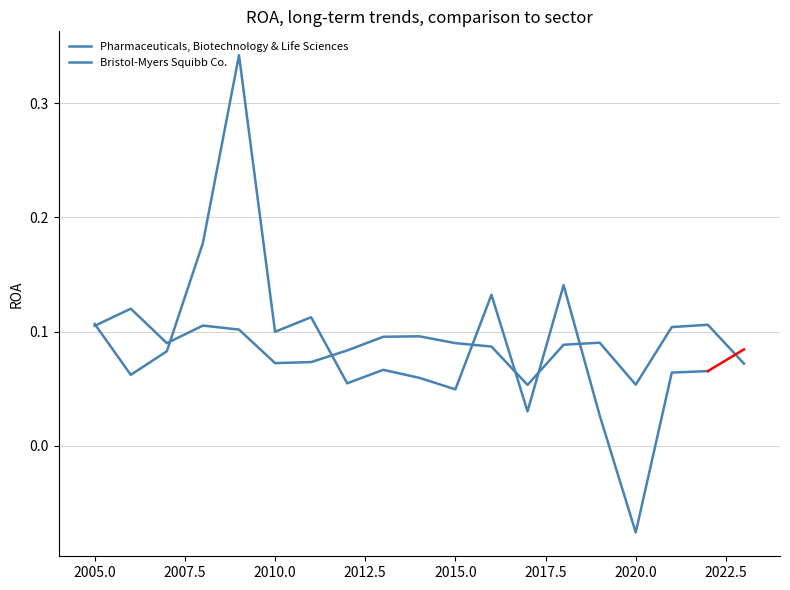

In Pharmaceuticals, Biotechnology & Life Sciences, how many points are higher than both neighbors (excluding endpoints)?

5